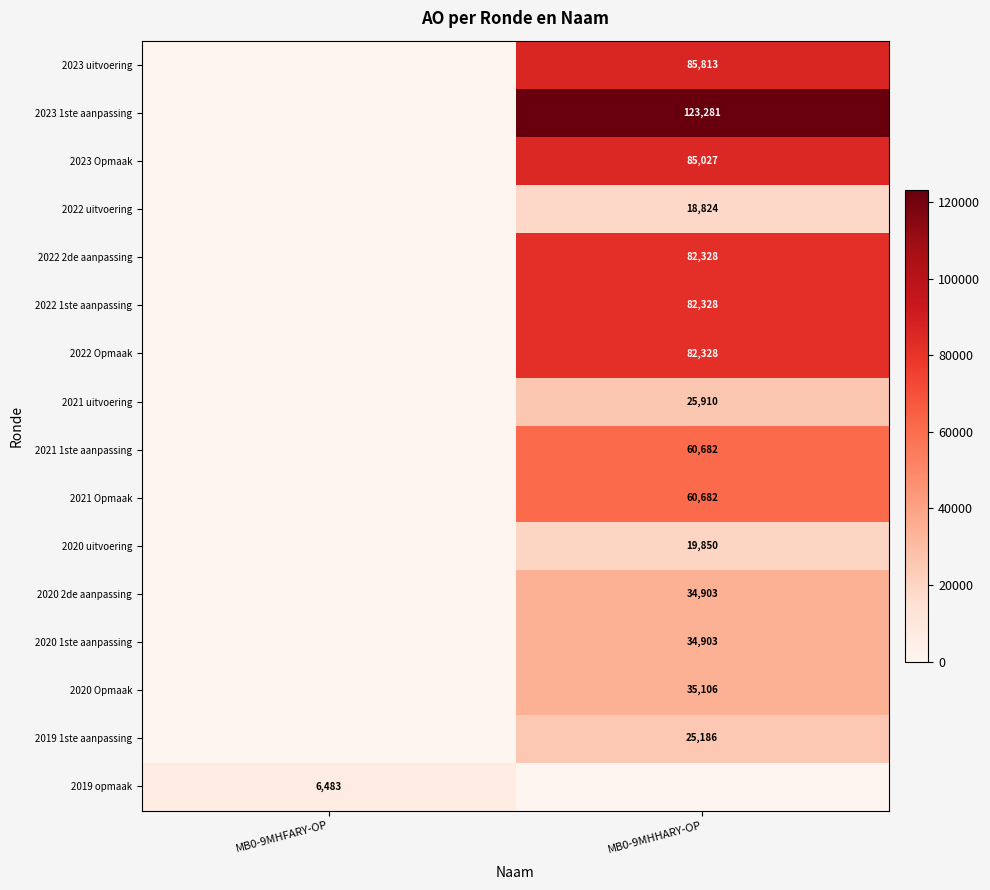

Is the value of 2022 1ste aanpassing at MB0-9MHHARY-OP greater than the value of 2020 uitvoering at MB0-9MHHARY-OP?

Yes